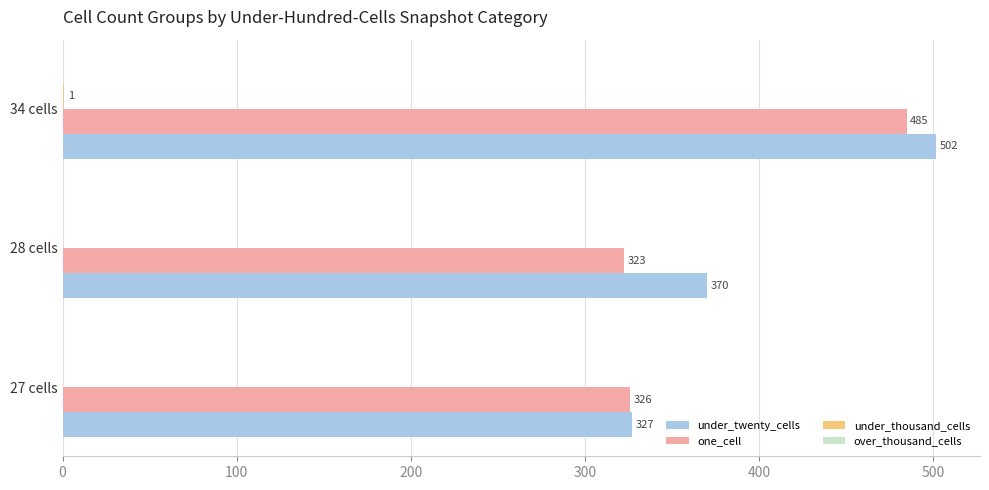

True or false: one_cell has a value of 122.9 at 27 cells.

False